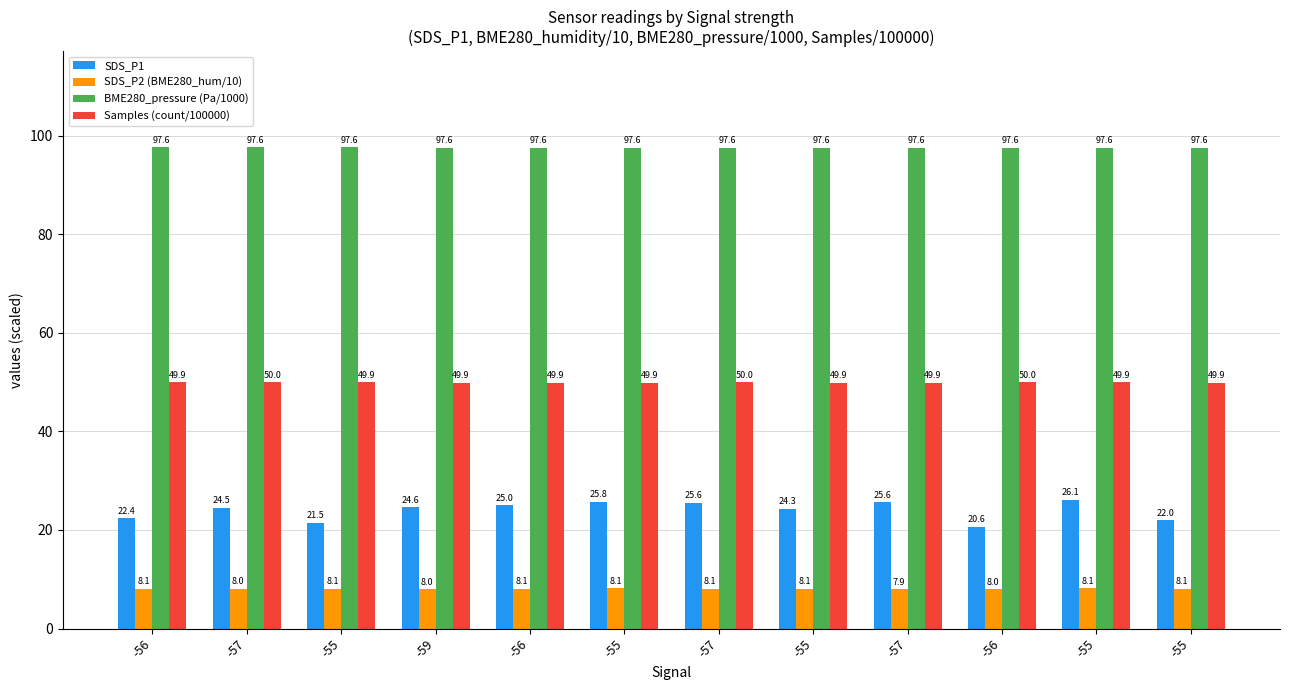

Count the number of categories in the chart.

12